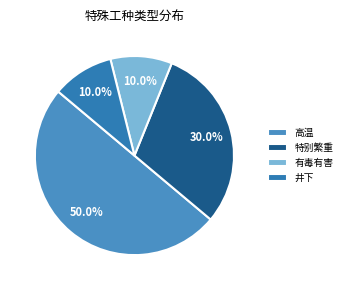

Is there any slice that represents more than half of the pie?

No